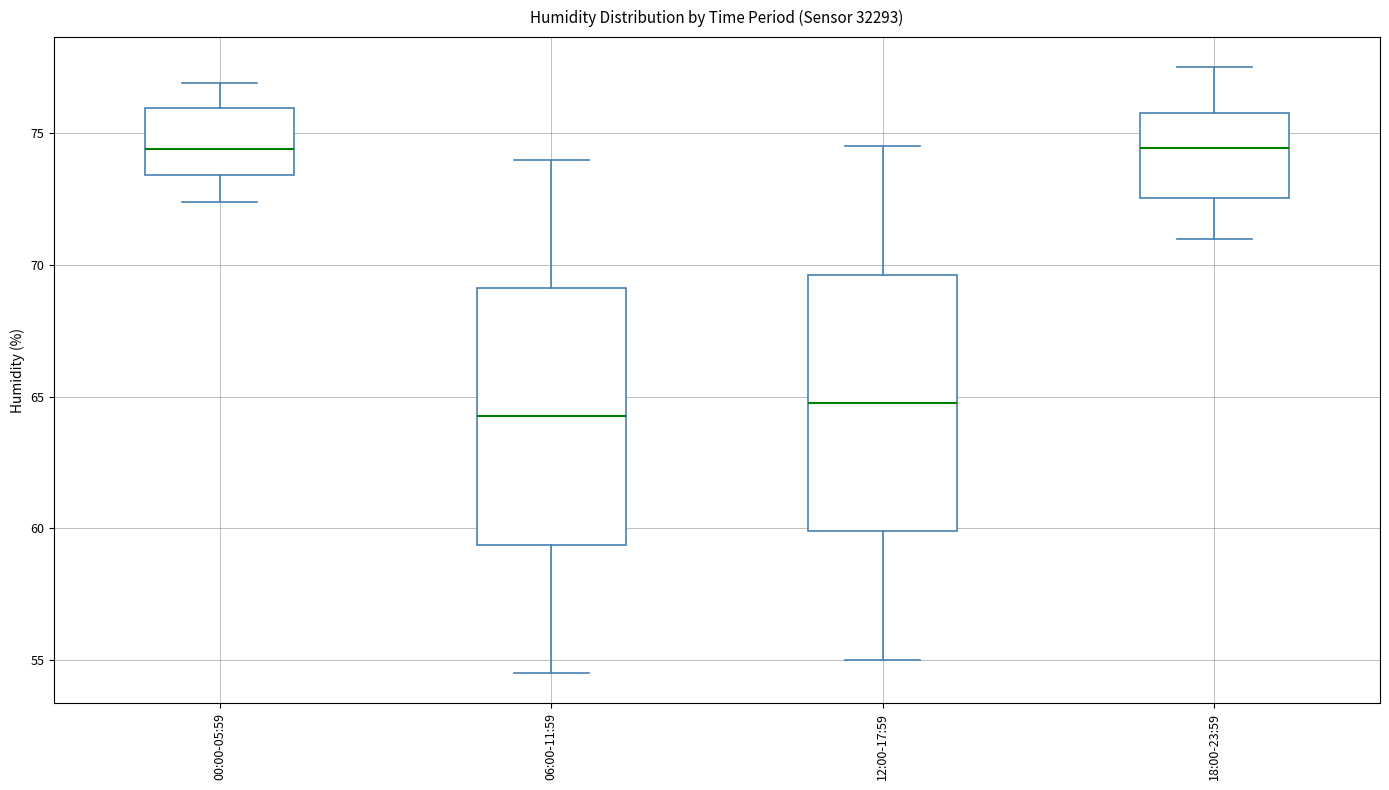

Reading left to right, transcribe this box plot: for each box, give where its median line is, the range the box spans, and where its two whiskers end, as read against the y-axis. The values are not printed on the chart, so give them approximately, as read against the axis.

00:00-05:59: median 74.5, box 73.5 to 76.0, whiskers 72.5 to 77.0
06:00-11:59: median 64.5, box 59.5 to 69.0, whiskers 54.5 to 74.0
12:00-17:59: median 65.0, box 60.0 to 69.5, whiskers 55.0 to 74.5
18:00-23:59: median 74.5, box 72.5 to 76.0, whiskers 71.0 to 77.5